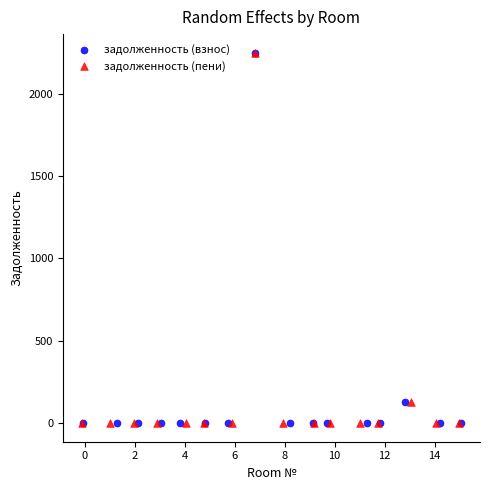

What are all the series names shown in the legend?

задолженность (взнос), задолженность (пени)